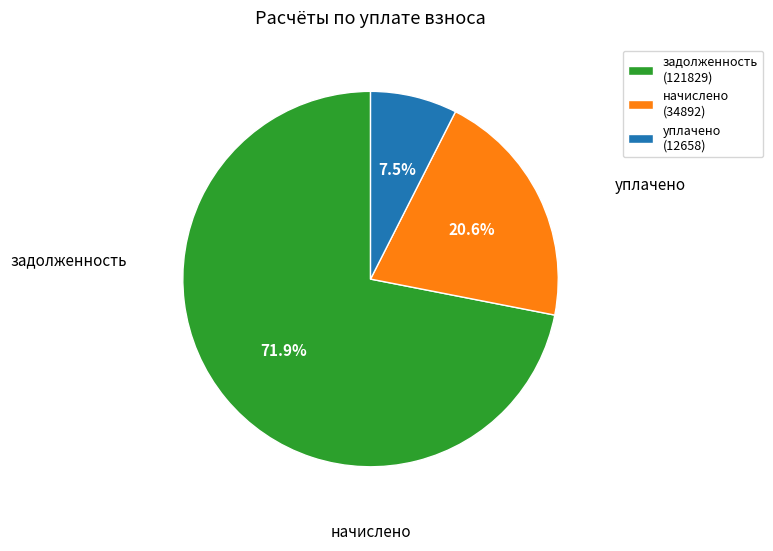

How much of the chart is everything except начислено (34892)?

79.4%